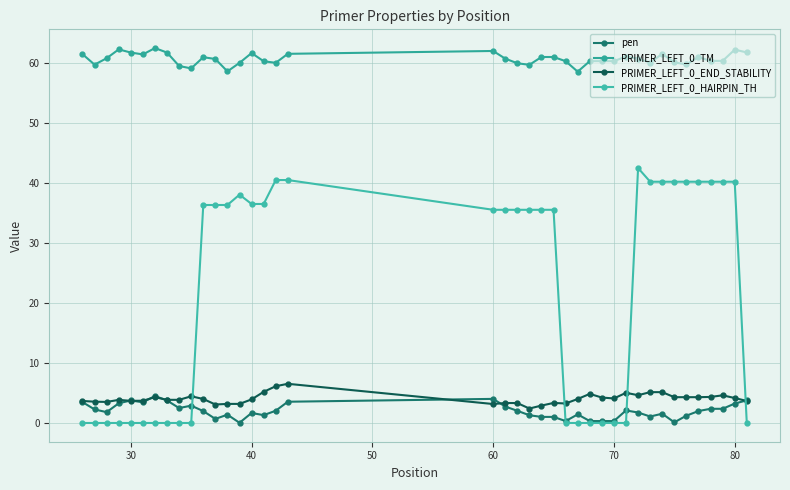

True or false: PRIMER_LEFT_0_TM and PRIMER_LEFT_0_END_STABILITY intersect in this chart.

False